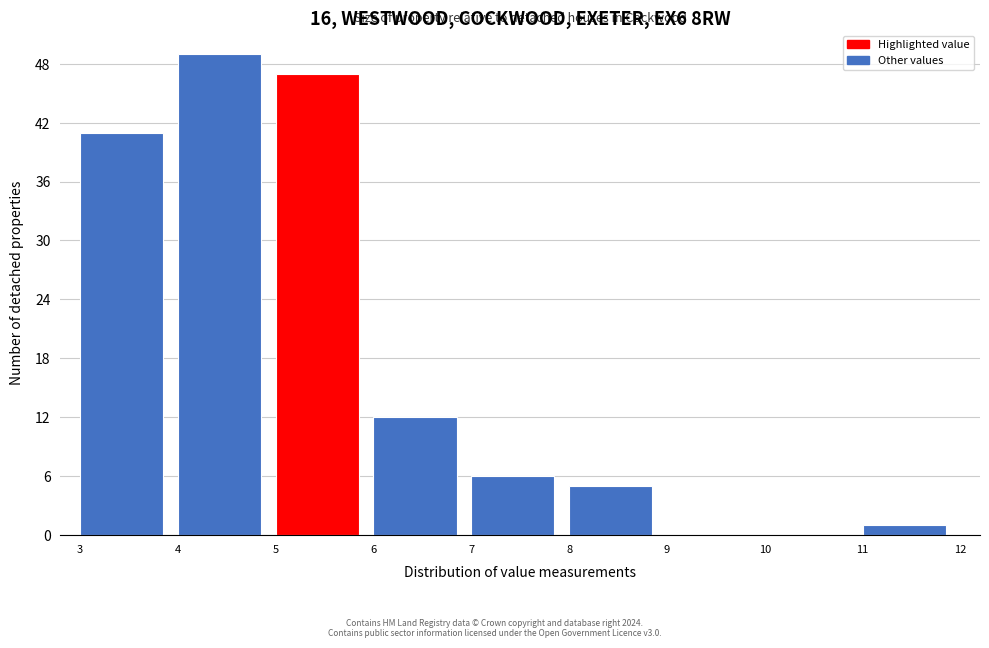

Reading left to right, list every bar in this chart as the range it spans on the x-axis followed by its height. The values are not printed on the chart, so give them approximately, as read against the axis.

3 to 4: 41
4 to 5: 49
5 to 6: 47
6 to 7: 12
7 to 8: 6
8 to 9: 5
9 to 10: 0
10 to 11: 0
11 to 12: 1